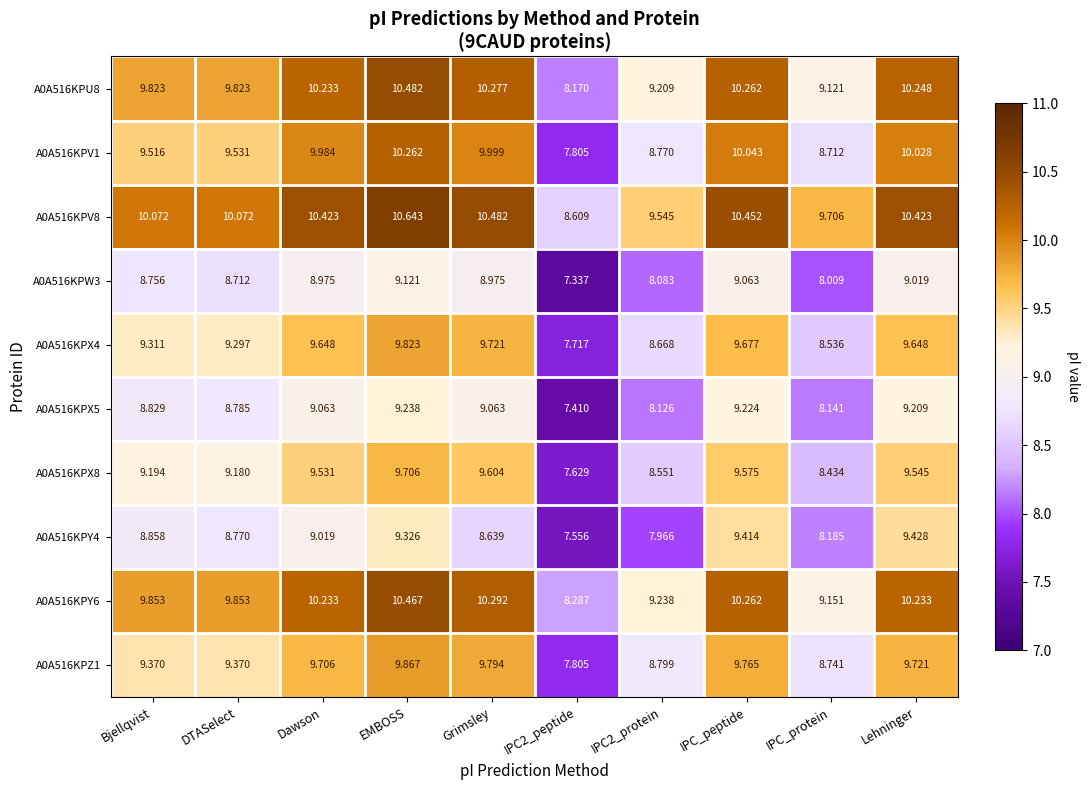

Which series has the largest total across all categories?

A0A516KPV8